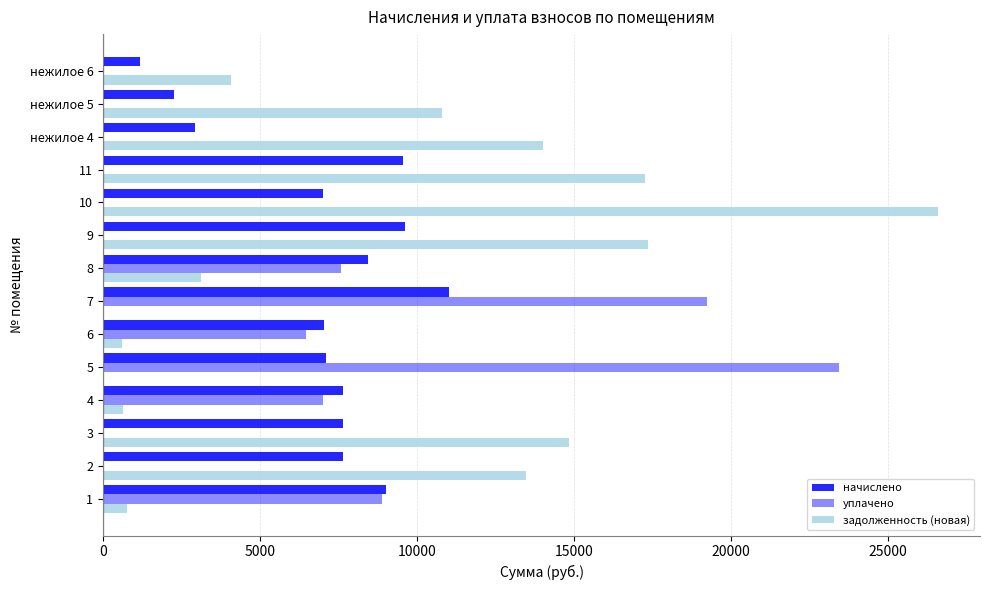

What position from the left is 3?

3